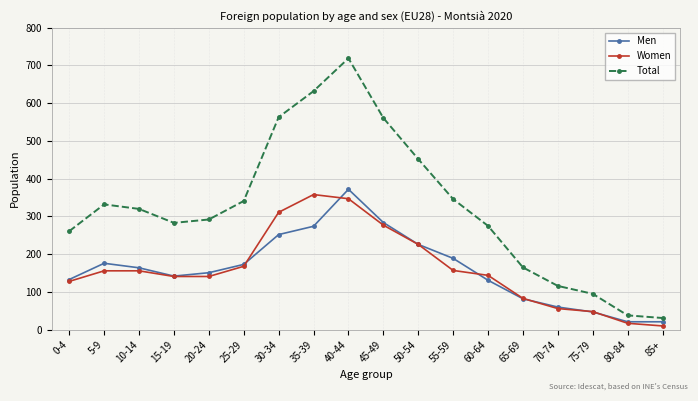

What is the label of the 17th point from the left?

80-84